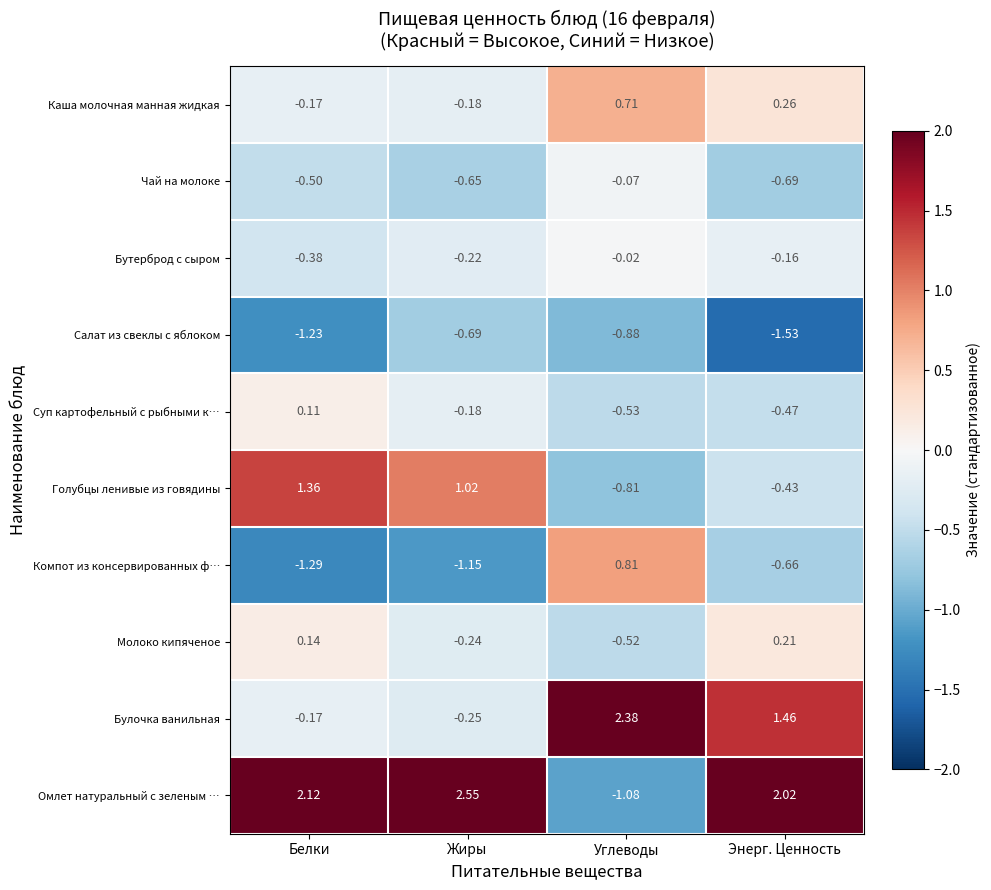

Which series has the largest total across all categories?

Омлет натуральный с зеленым …